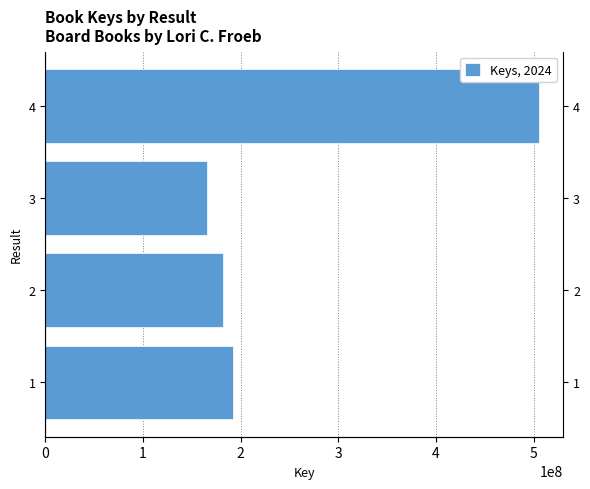

Count the number of categories in the chart.

4